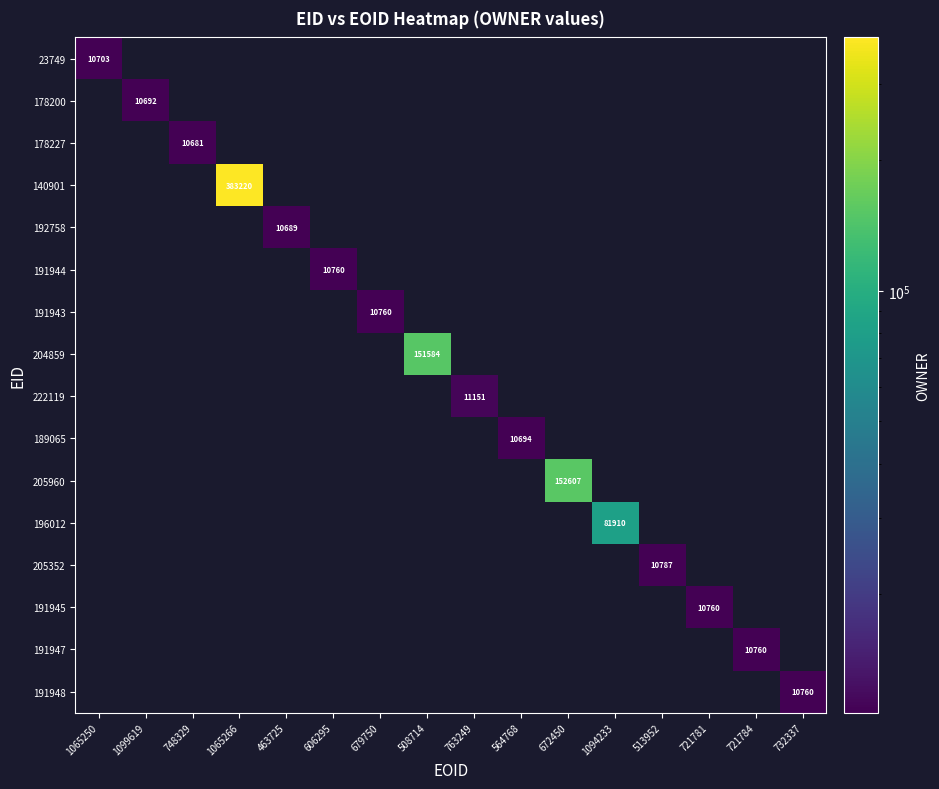

How many series are shown in this chart?

16